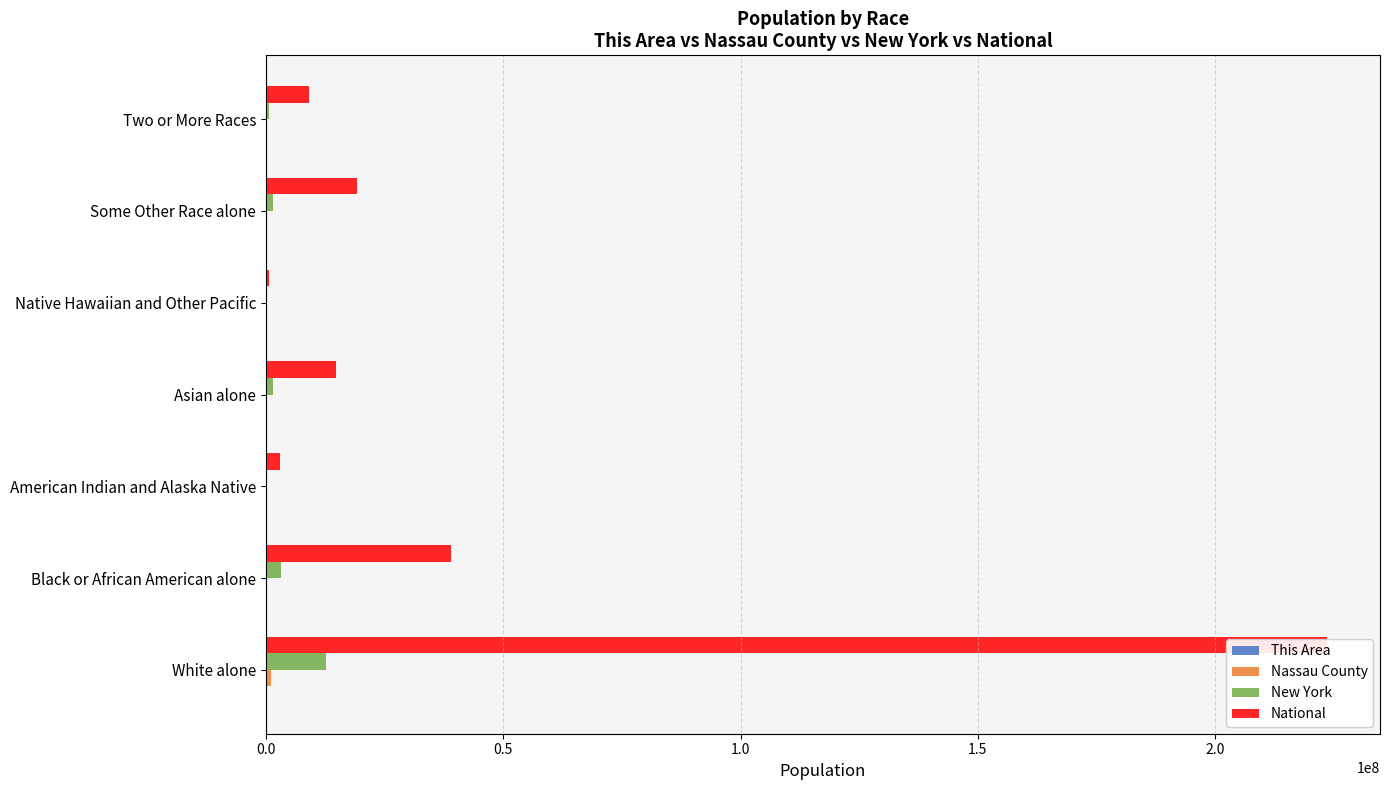

How many groups of bars are there?

7